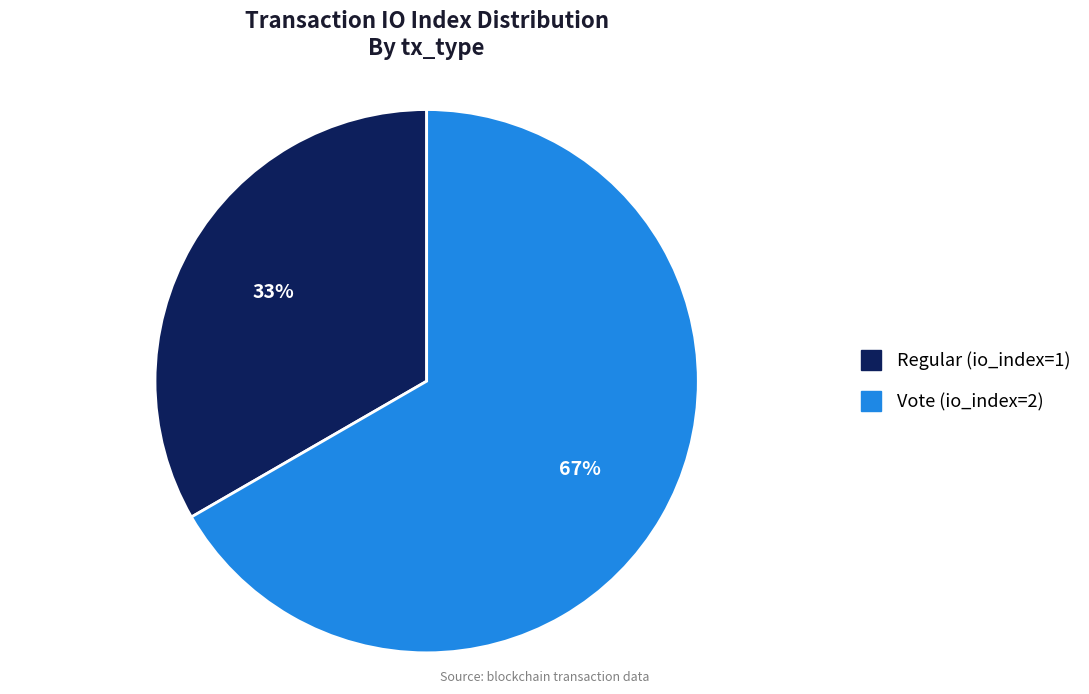

What is the ratio of the value at Regular (io_index=1) to the value at Vote (io_index=2)?

0.5